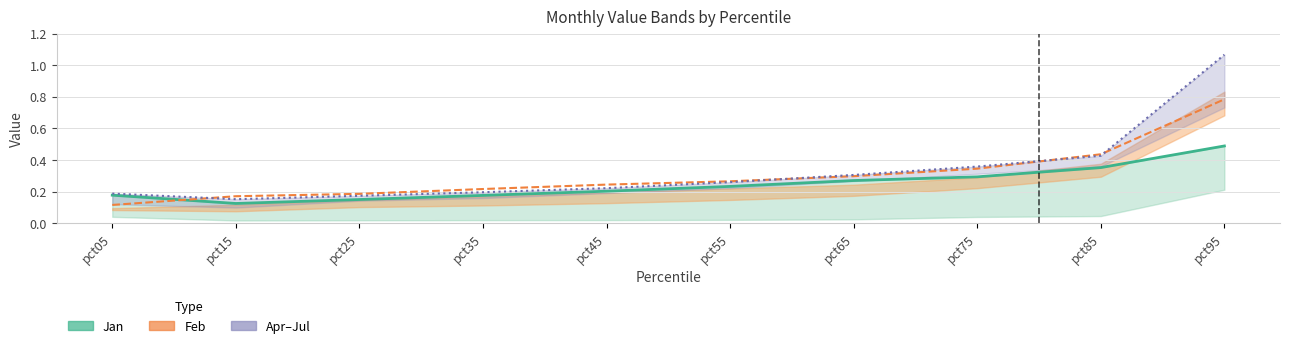

At which category does Jul (line) reach its first local valley?

pct15